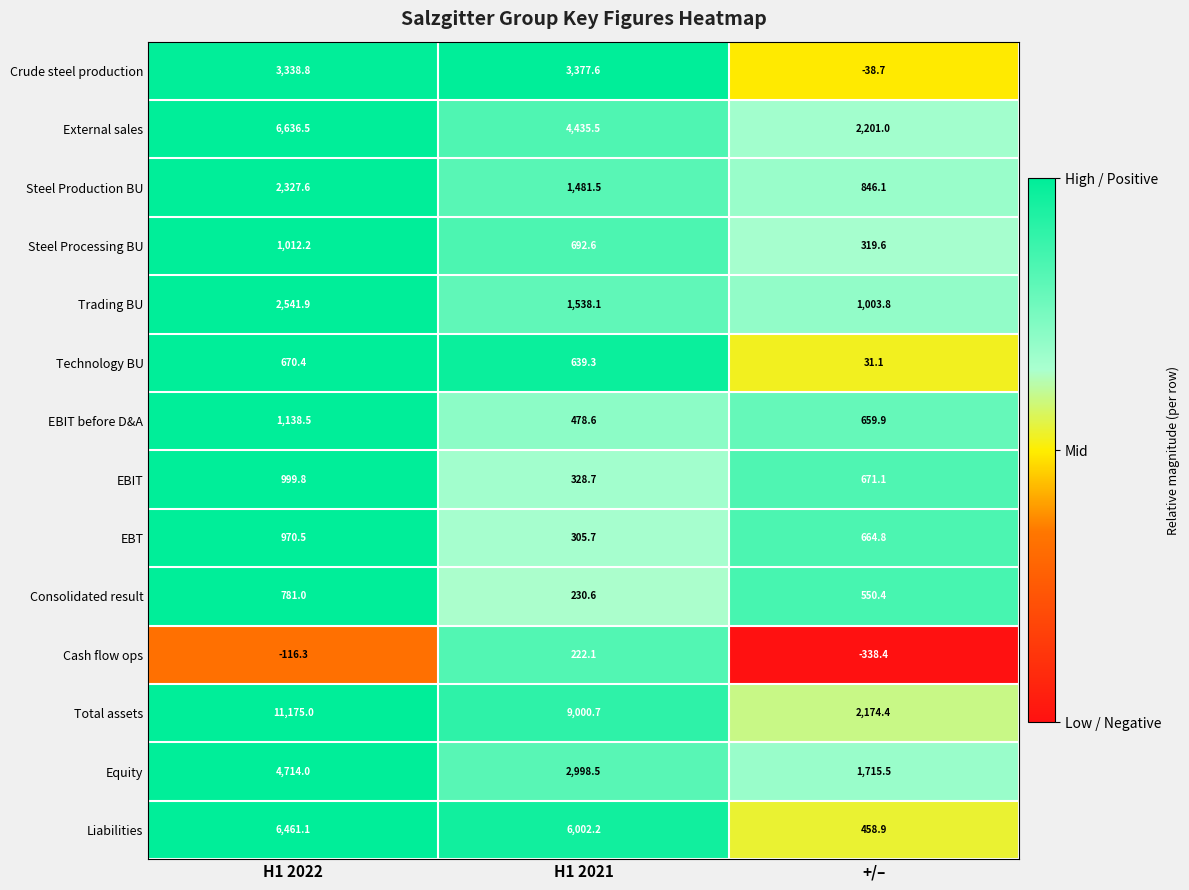

Which series has the widest spread of values?

Total assets